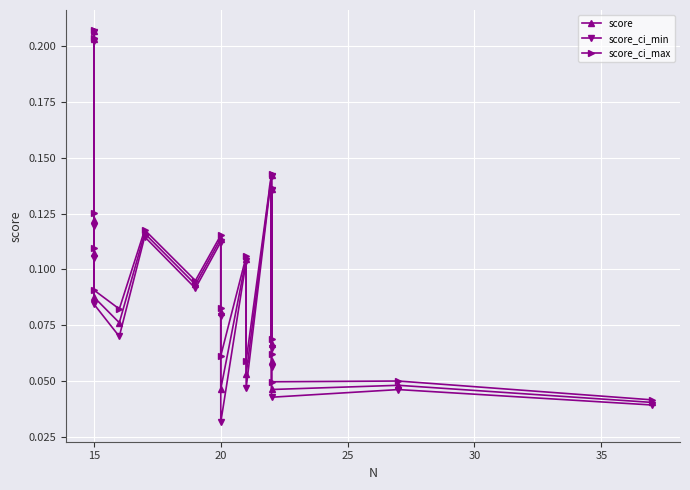

Is this an area chart (filled region under the line)?

No